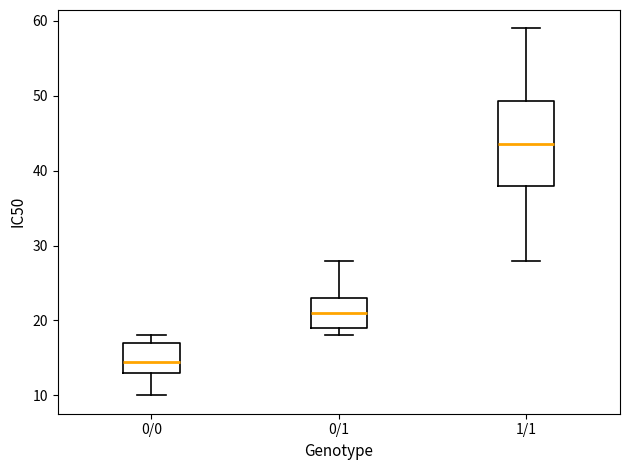

Reading left to right, transcribe this box plot: for each box, give where its median line is, the range the box spans, and where its two whiskers end, as read against the y-axis. The values are not printed on the chart, so give them approximately, as read against the axis.

0/0: median 15, box 13 to 17, whiskers 10 to 18
0/1: median 21, box 19 to 23, whiskers 18 to 28
1/1: median 44, box 38 to 49, whiskers 28 to 59